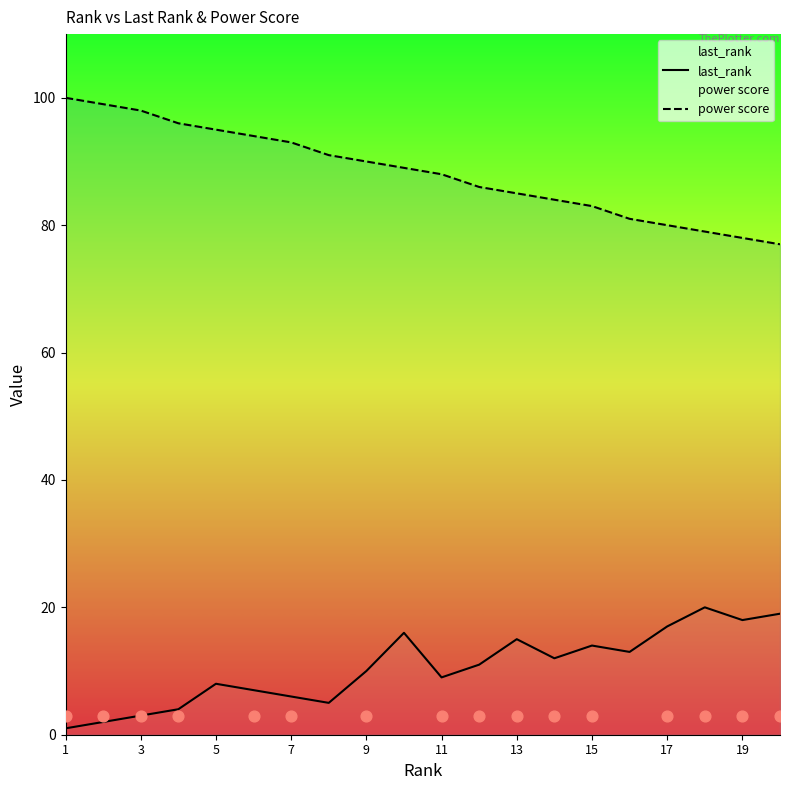

The value of last_rank at 19 is 18. True or false?

True